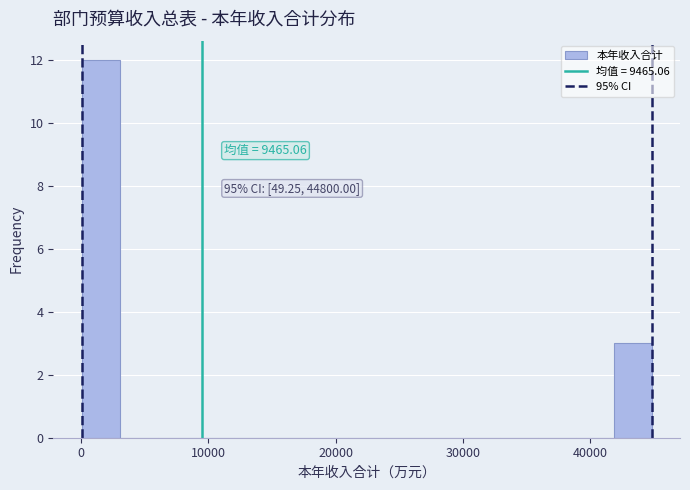

Read against the x-axis, roughly where is the centre of the tallest bar?

2000